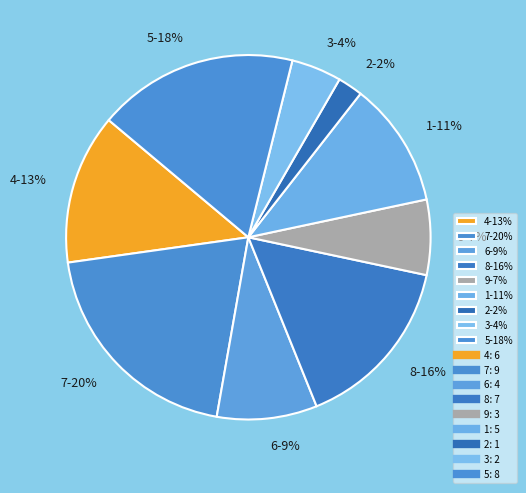

Combined, do 2-2% and 5-18% account for over 50%?

No